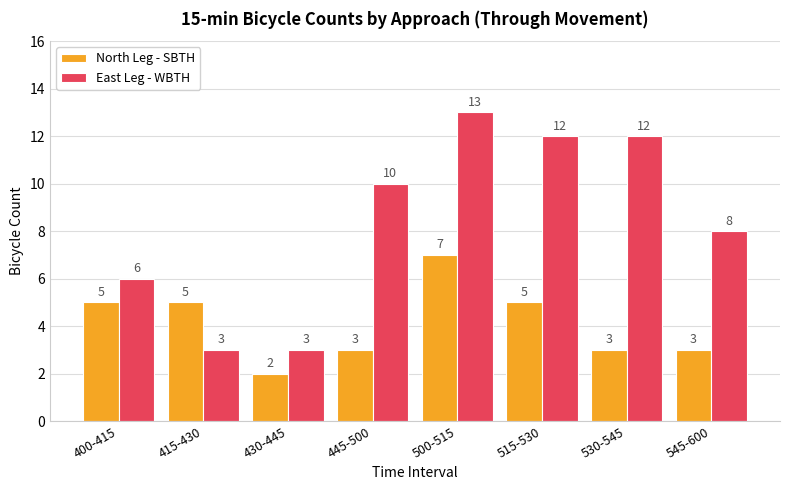

Which series has the widest spread of values?

East Leg - WBTH